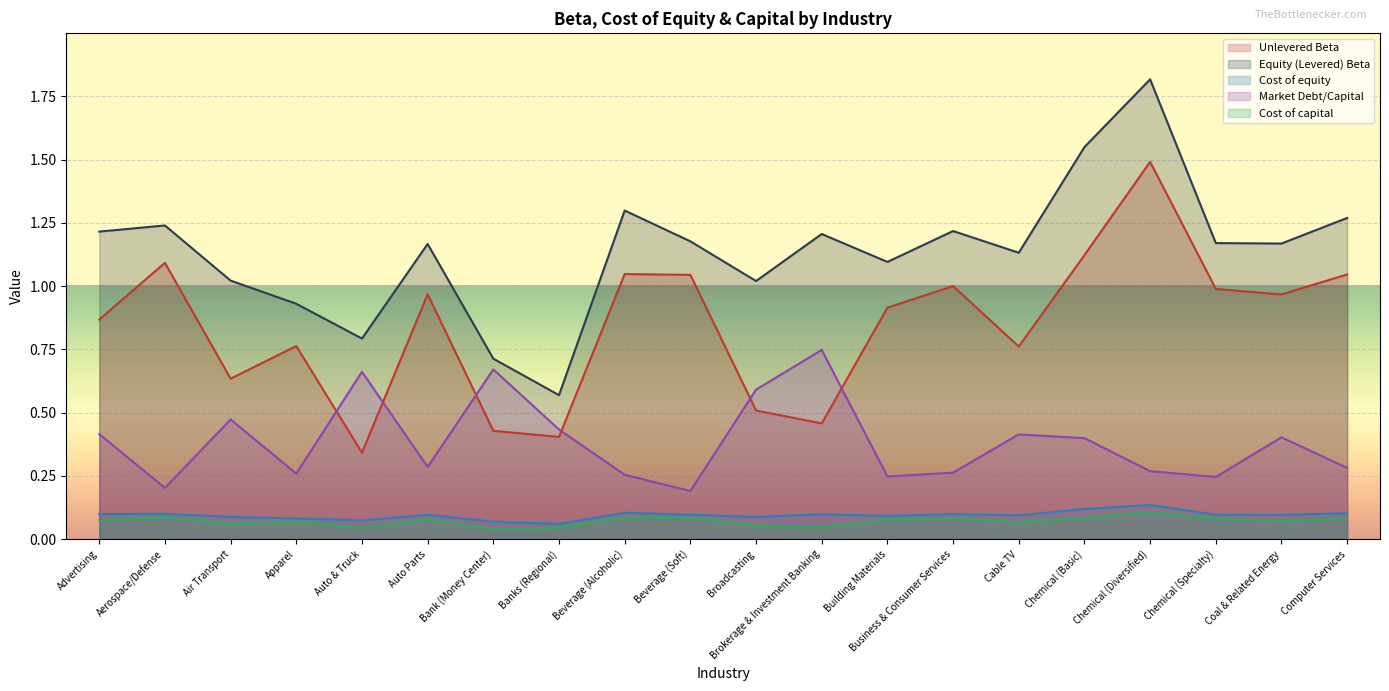

At how many categories does at least one series exceed 0?

20